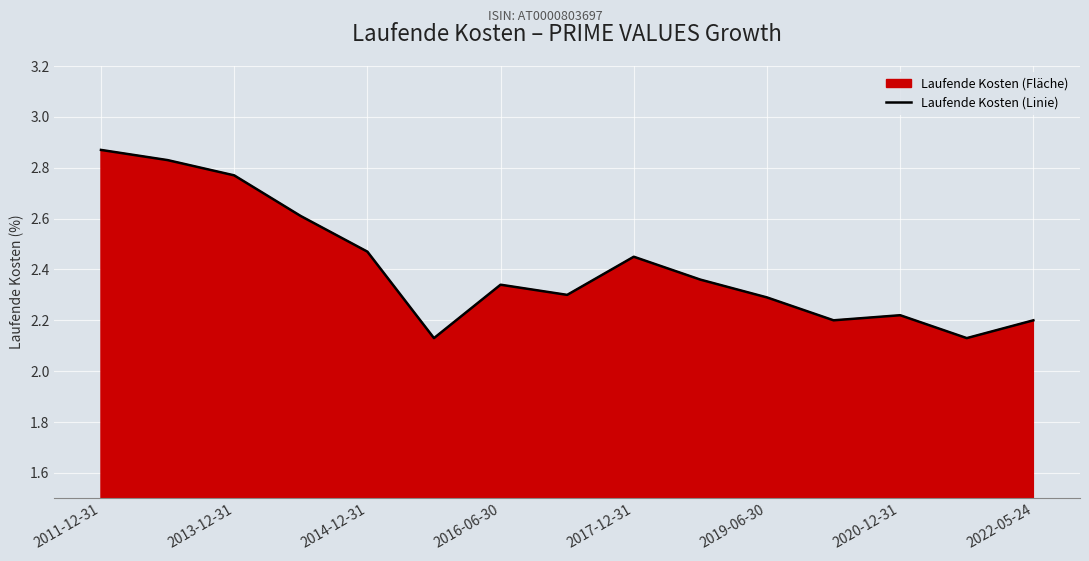

True or false: the data shows 3.8 at 2020-12-31.

False